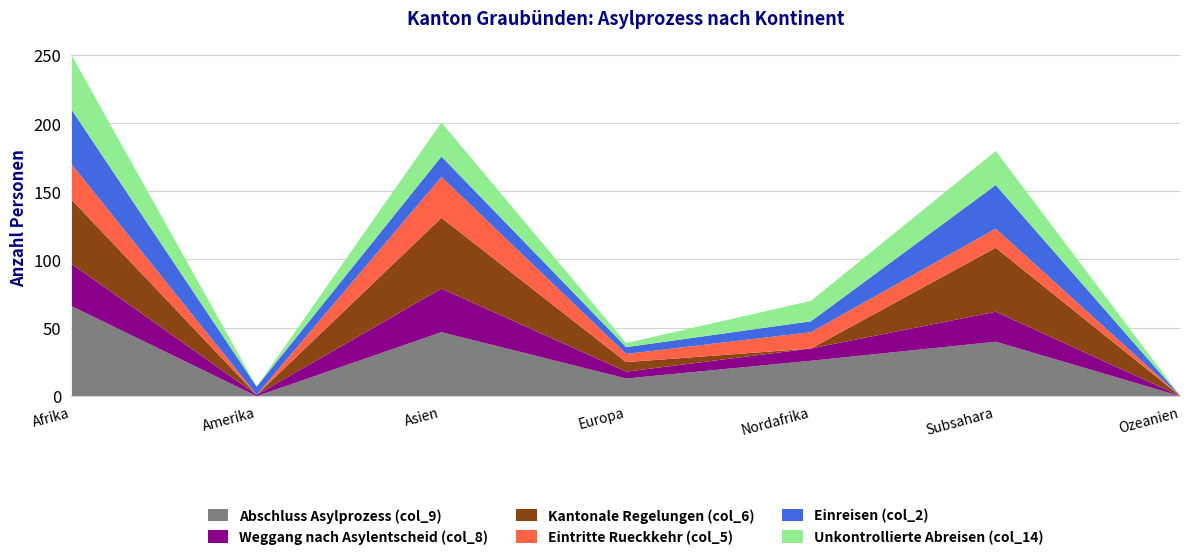

At which category is the sum across all series the highest?

Afrika